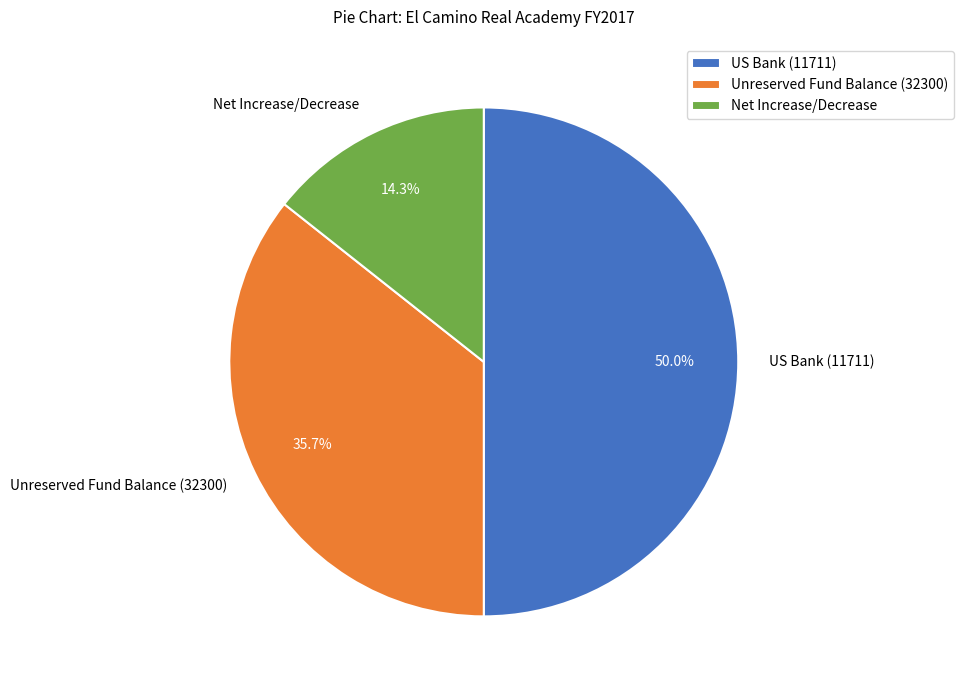

How many segments does this pie chart have?

3